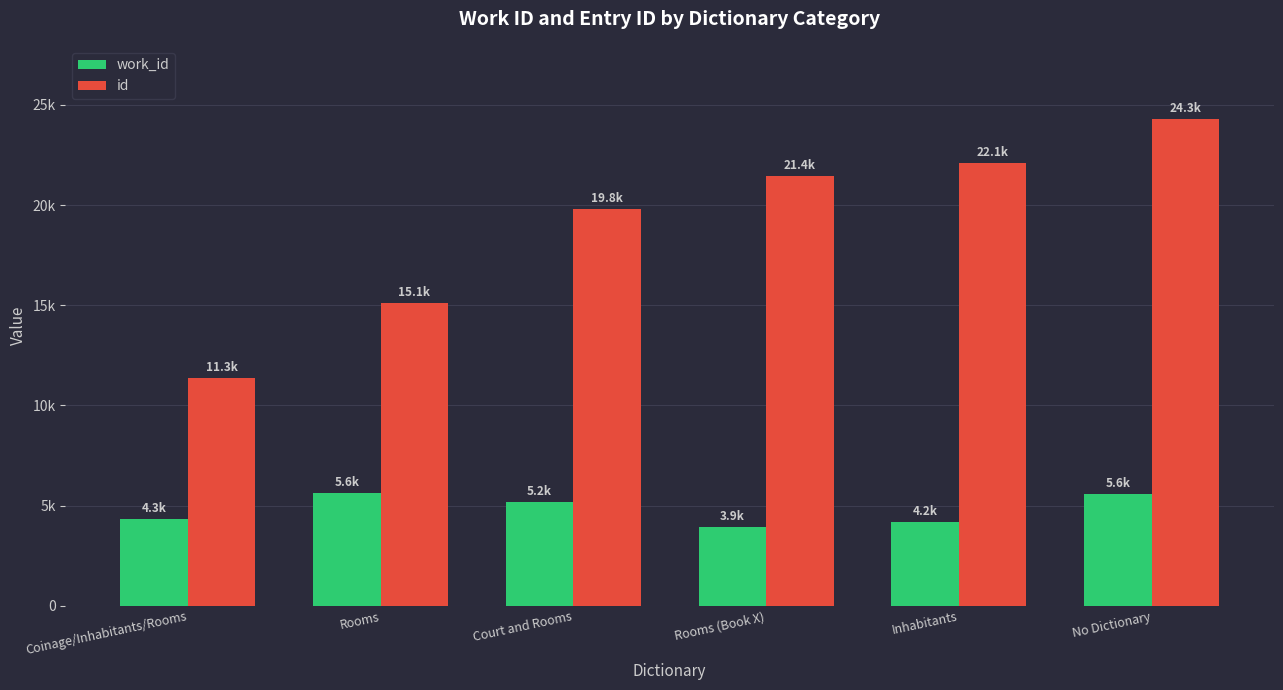

What are all the series names shown in the legend?

work_id, id